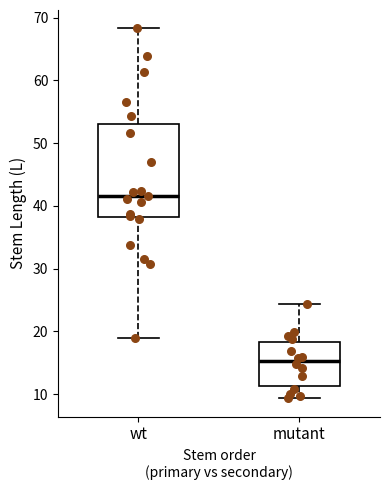

Reading left to right, read every box against the y-axis: the position of its median line, the range the box covers, and the ends of its whiskers. The values are not printed on the chart, so give them approximately, as read against the axis.

wt: median 42, box 38 to 53, whiskers 19 to 68
mutant: median 15, box 11 to 18, whiskers 9 to 24